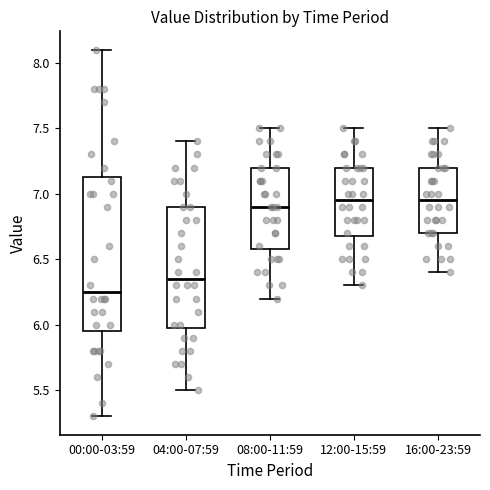

Reading left to right, read every box against the y-axis: the position of its median line, the range the box covers, and the ends of its whiskers. The values are not printed on the chart, so give them approximately, as read against the axis.

00:00-03:59: median 6.25, box 5.95 to 7.15, whiskers 5.30 to 8.10
04:00-07:59: median 6.35, box 6.00 to 6.90, whiskers 5.50 to 7.40
08:00-11:59: median 6.90, box 6.60 to 7.20, whiskers 6.20 to 7.50
12:00-15:59: median 6.95, box 6.70 to 7.20, whiskers 6.30 to 7.50
16:00-23:59: median 6.95, box 6.70 to 7.20, whiskers 6.40 to 7.50